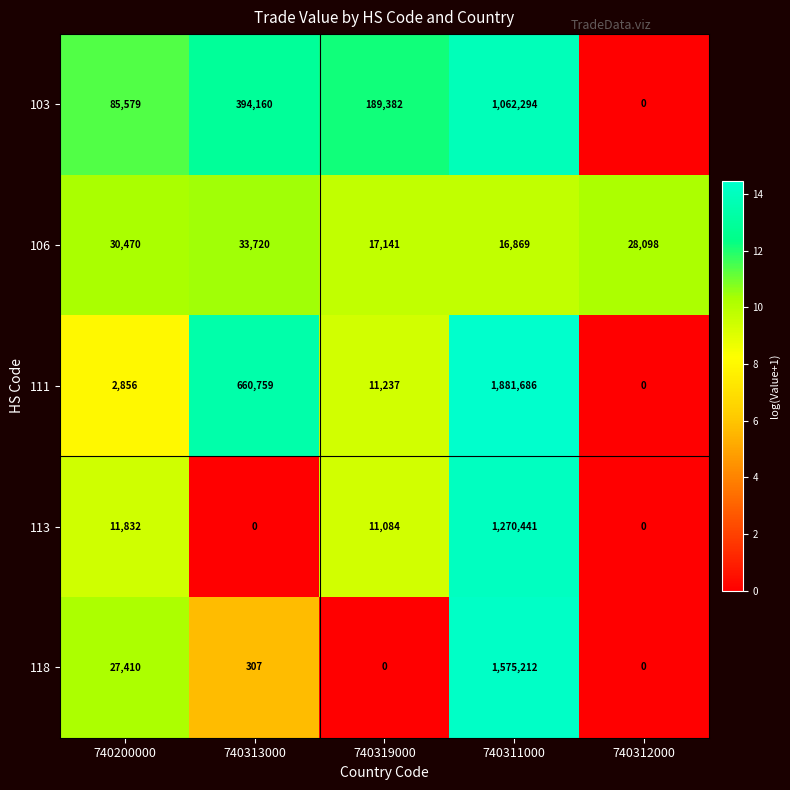

The 103 series shows 261012 at 740319000. True or false?

False